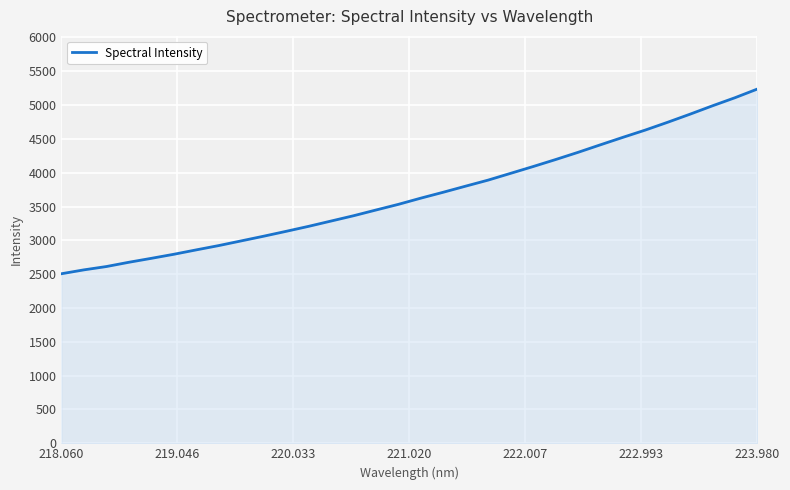

What is the greatest value displayed?

5236.8